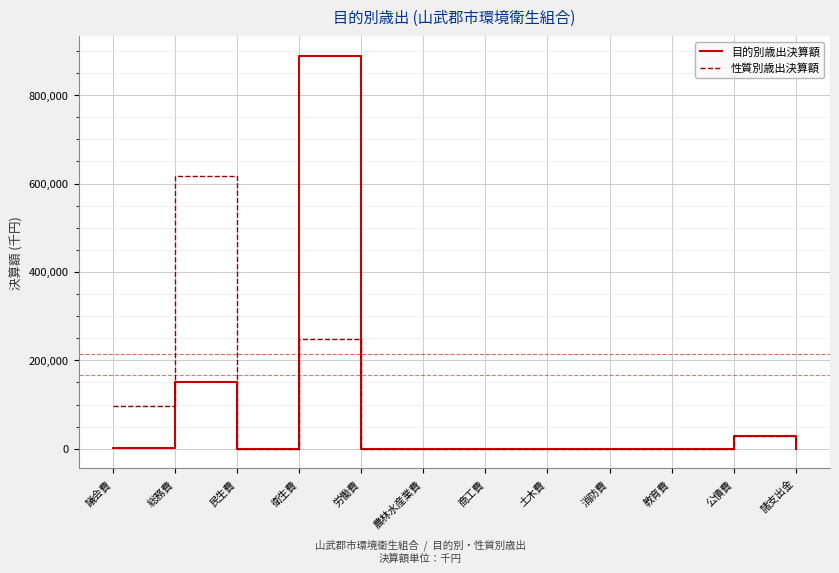

True or false: 目的別歳出決算額 has more than 0 interior local peaks.

True